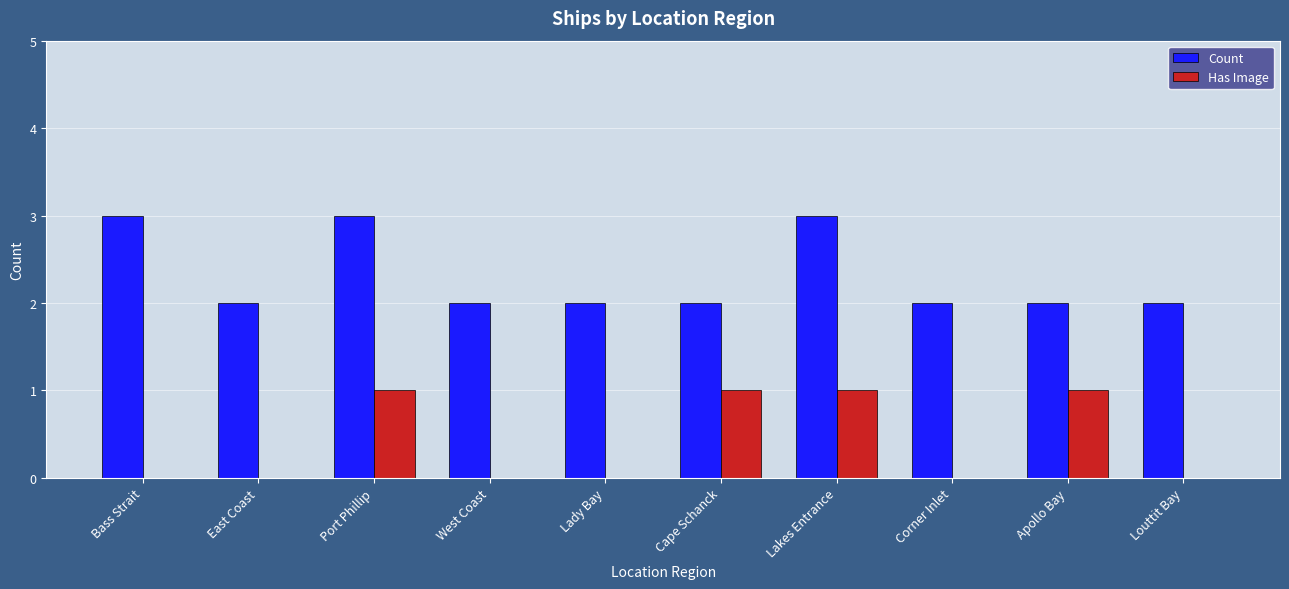

What is the sum of all Has Image values?

4